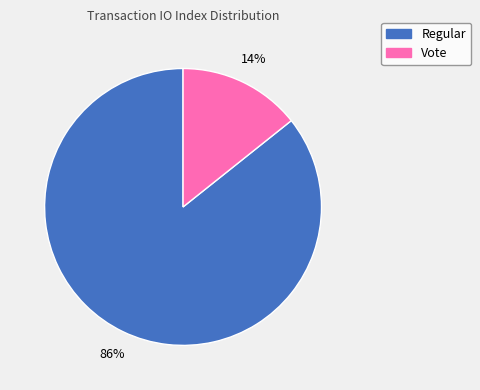

Which has a higher value, Regular or Vote?

Regular